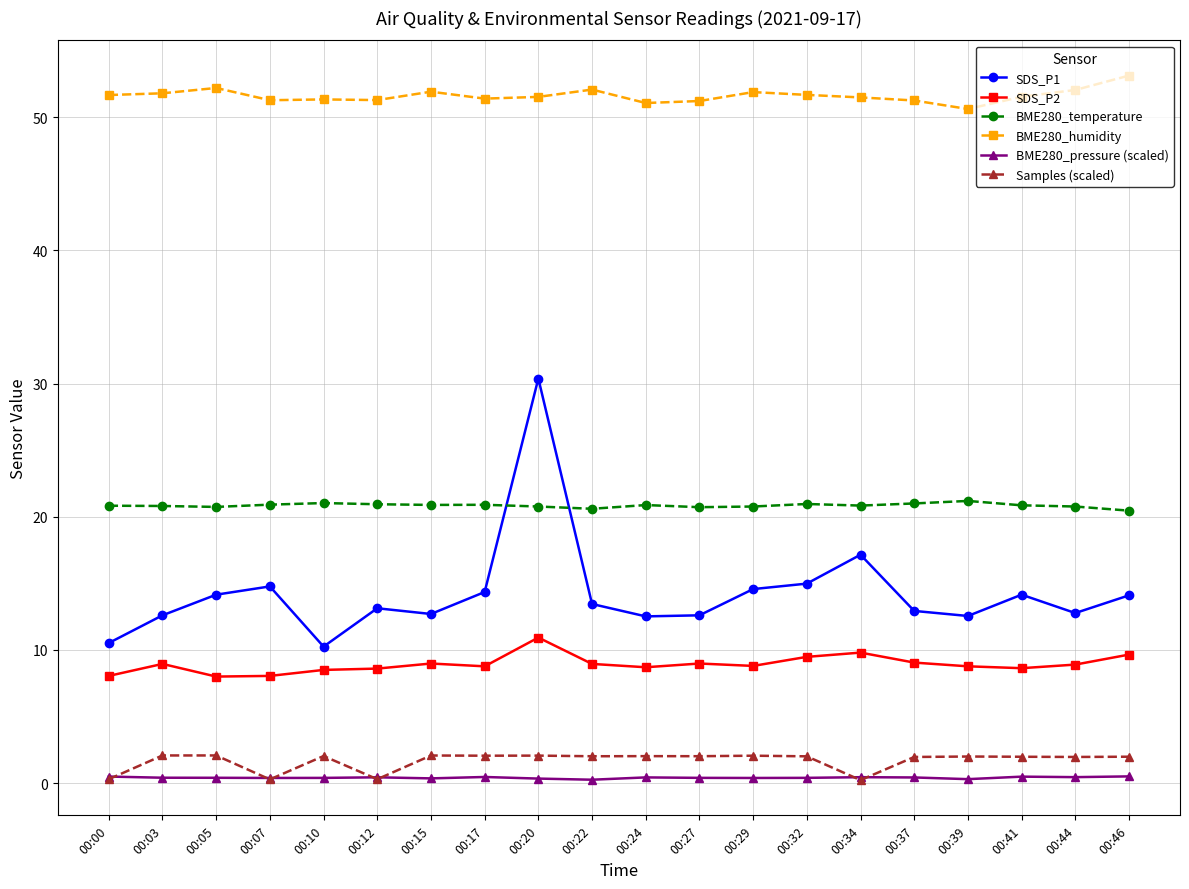

Which series changed the most between 00:10 and 00:34?

SDS_P1